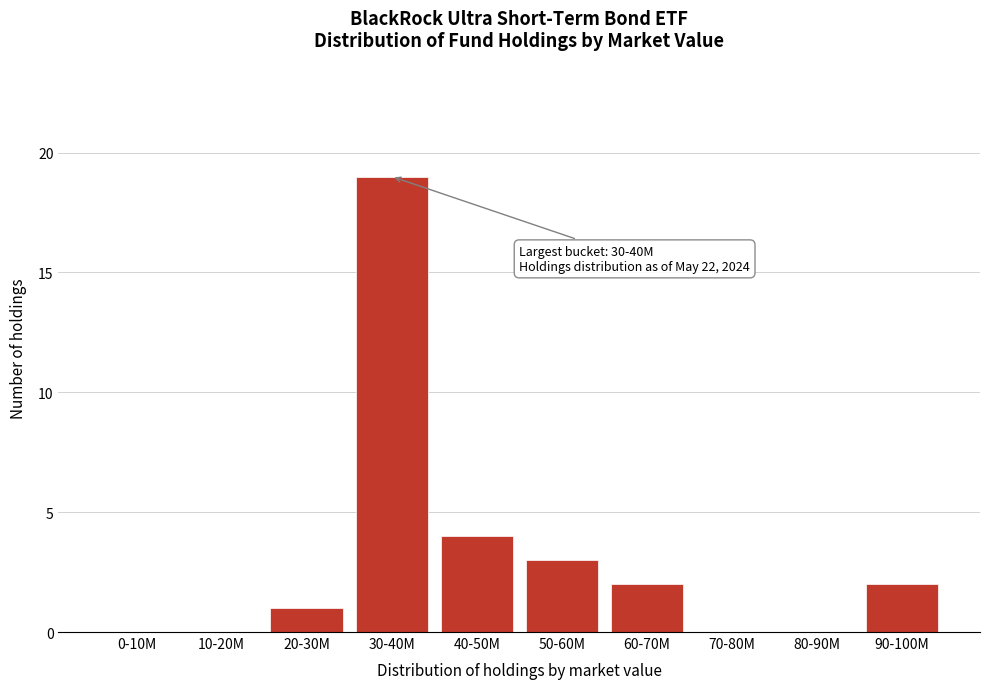

Reading left to right, transcribe all the data shown in this chart.

0-10M=0	10-20M=0	20-30M=1	30-40M=19	40-50M=4	50-60M=3	60-70M=2	70-80M=0	80-90M=0	90-100M=2